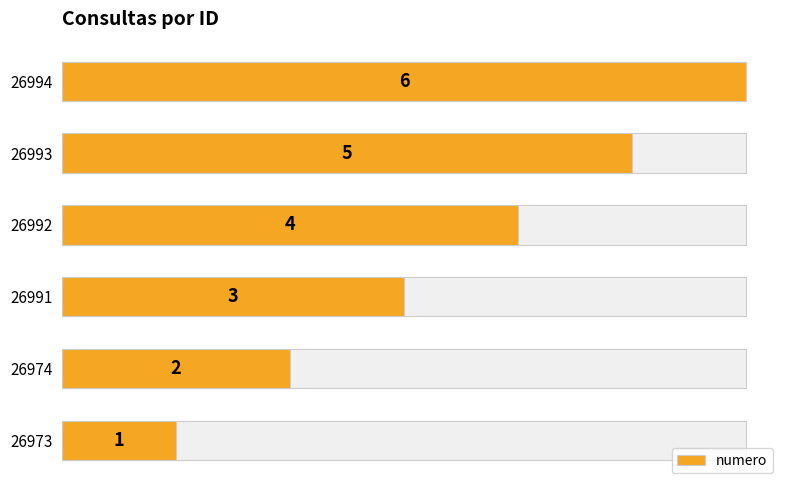

How many distinct data groups are displayed?

1